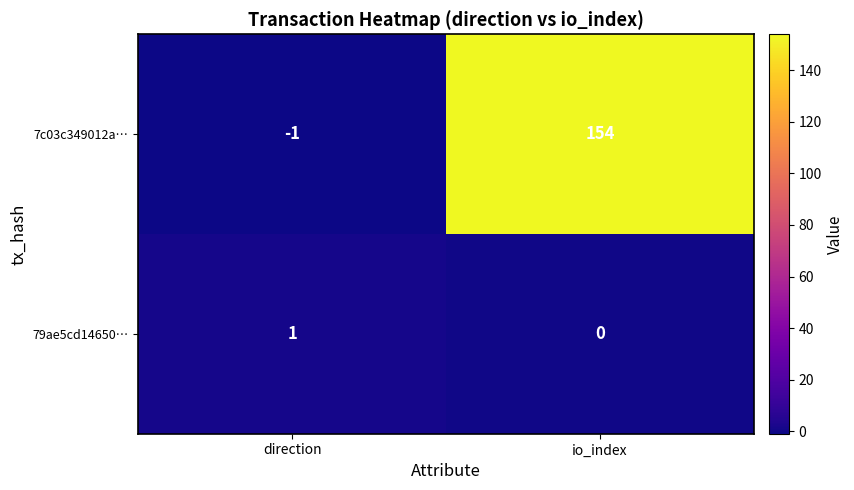

Rank the series by their maximum value, from highest to lowest.

7c03c349012a…, 79ae5cd14650…